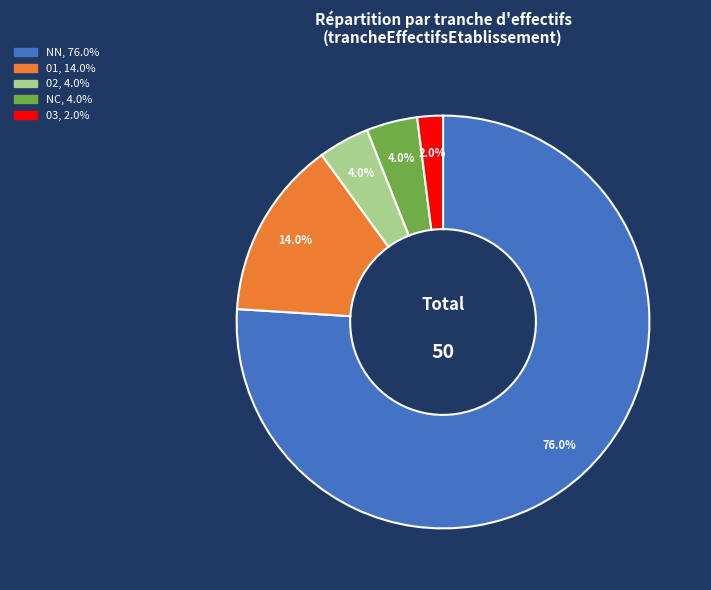

Count the number of slices in the pie.

5